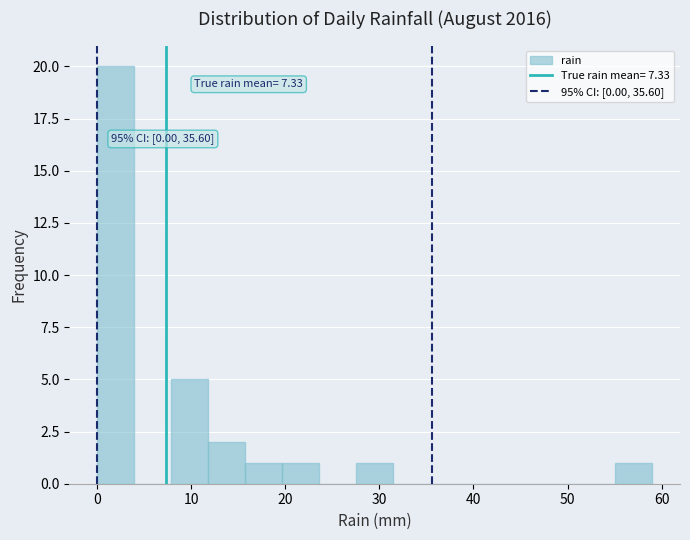

Around what value on the x-axis is the tallest bar? Give the approximate position of its centre, as read against the axis.

2